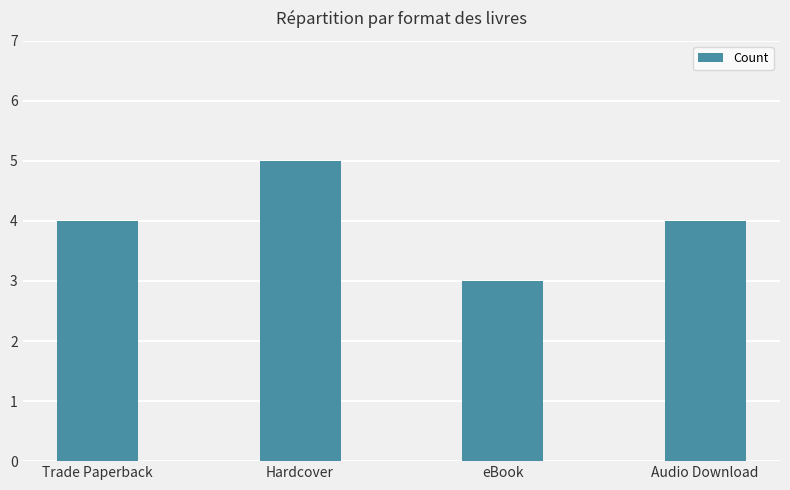

At which category does the chart reach its minimum across all series?

eBook